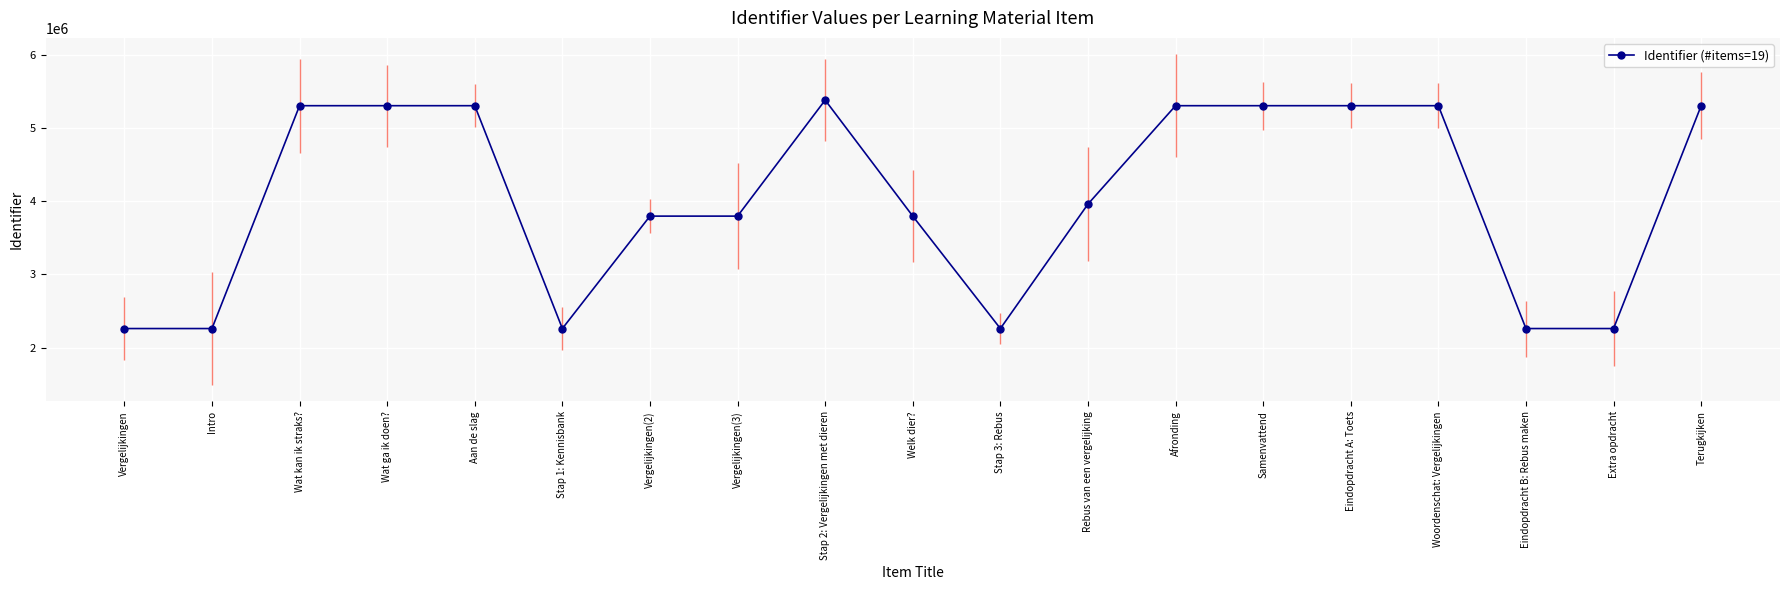

The chart shows a value of 3962307 at Rebus van een vergelijking. True or false?

True